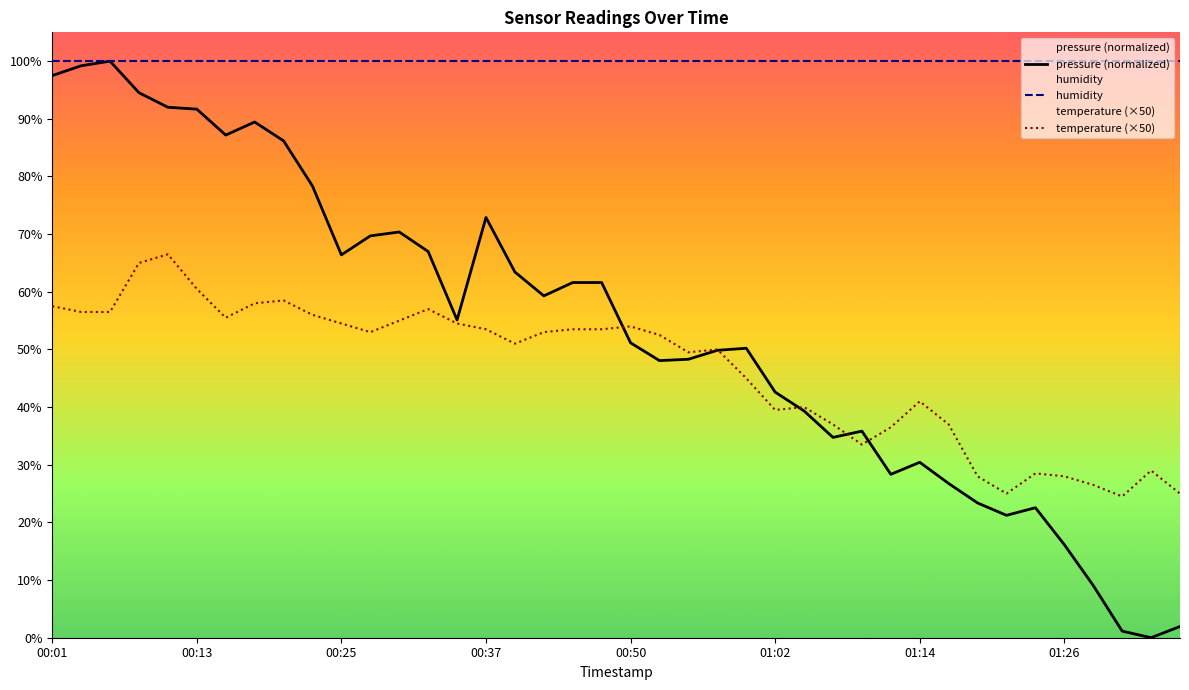

What is the spread (max minus min) of values at 36?

90.9